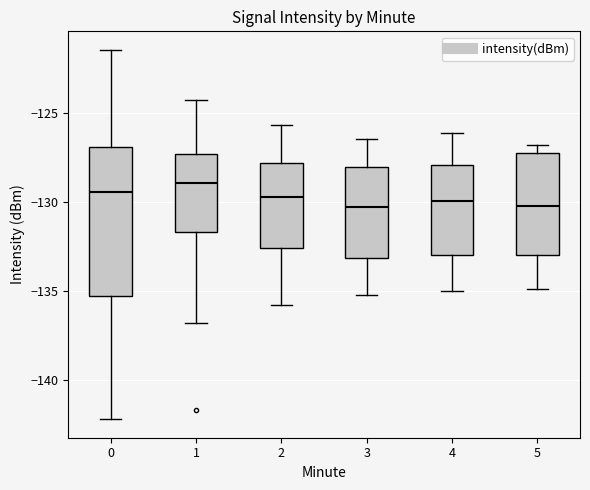

Comparing the boxes themselves (not the whiskers), which one is the tallest?

0